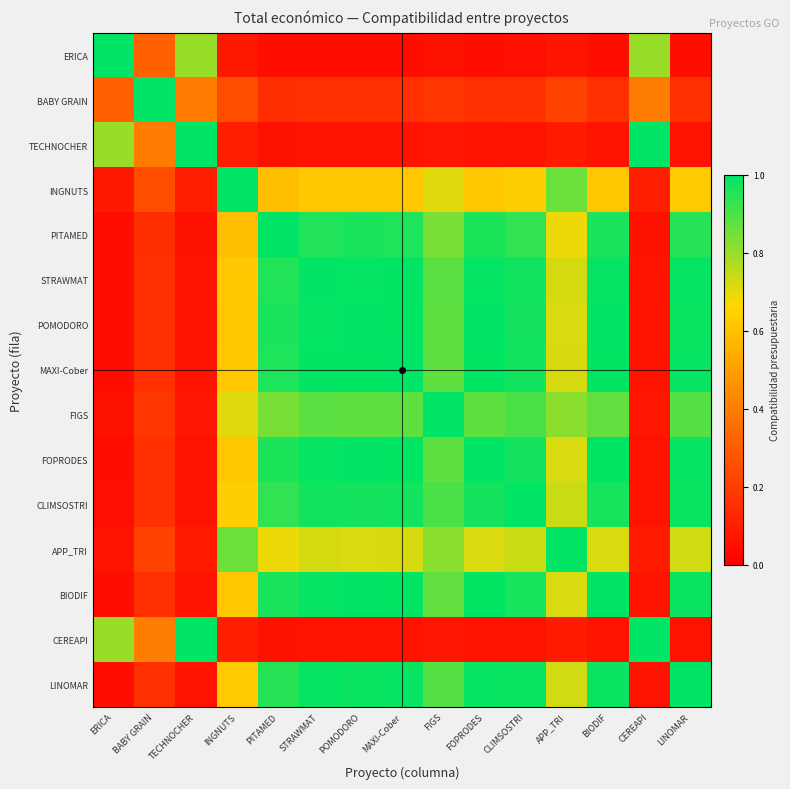

Rank the series by their maximum value, from highest to lowest.

ERICA, BABY GRAIN, TECHNOCHER, INGNUTS, PITAMED, STRAWMAT, POMODORO, MAXI-Cober, FIGS, FOPRODES, CLIMSOSTRI, APP_TRI, BIODIF, CEREAPI, LINOMAR